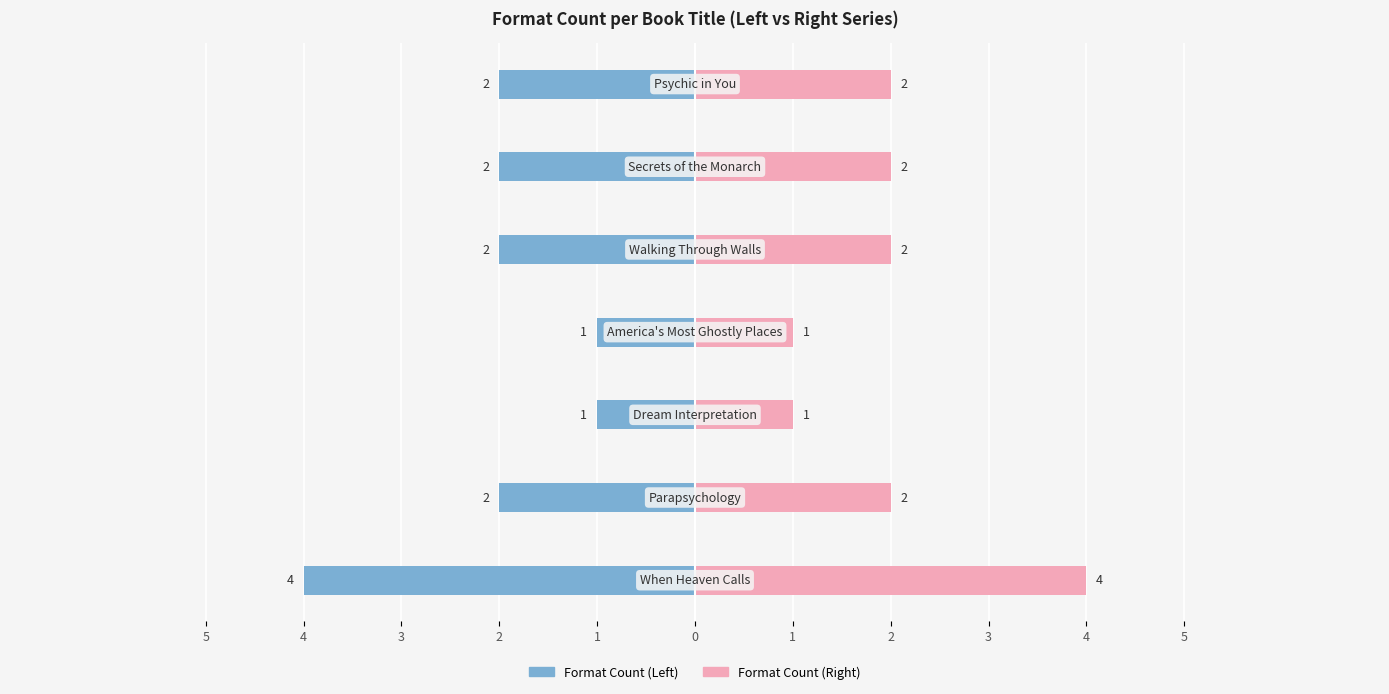

How many groups of bars are there?

7